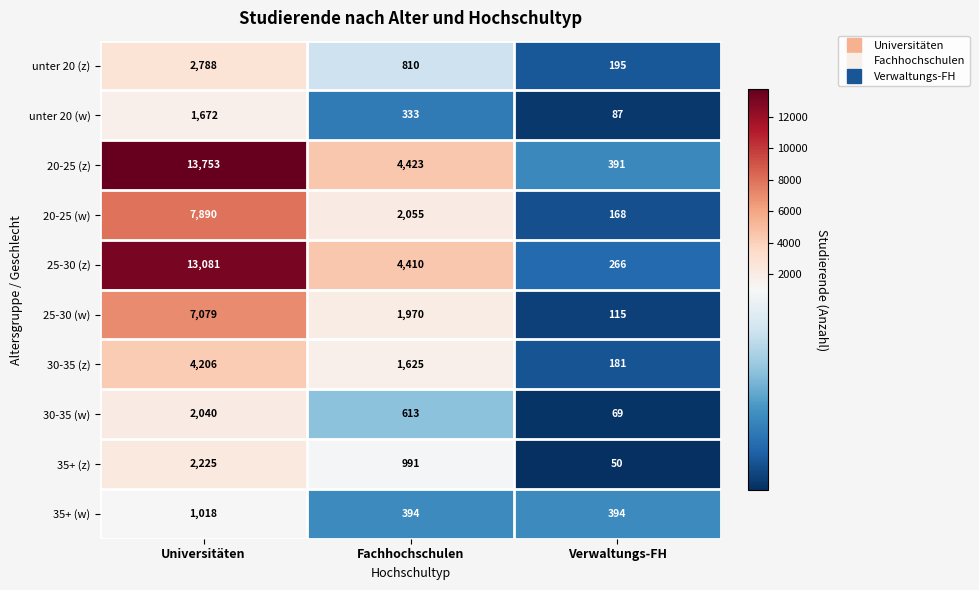

The 20-25 (w) series shows 4351 at Universitäten. True or false?

False